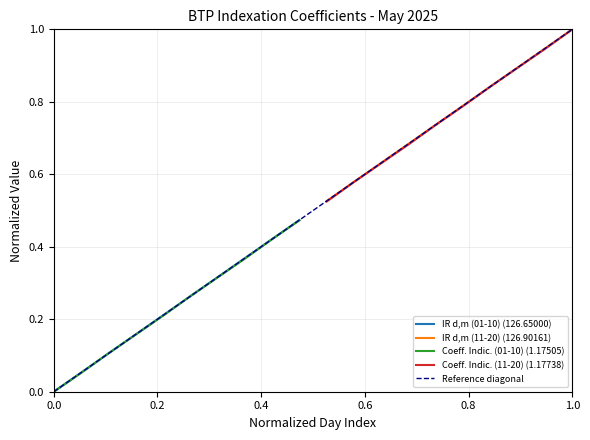

What is the sum of the IR d,m (01-10) values at 06/05 and 02/05?

0.3